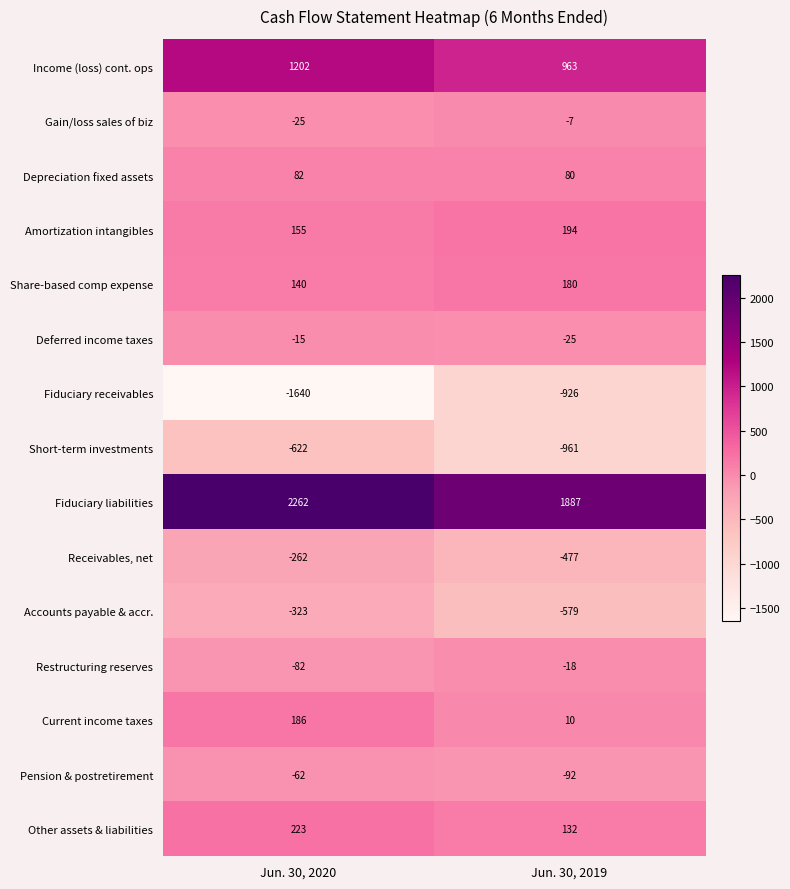

The value of Deferred income taxes at Jun. 30, 2020 is -15. True or false?

True